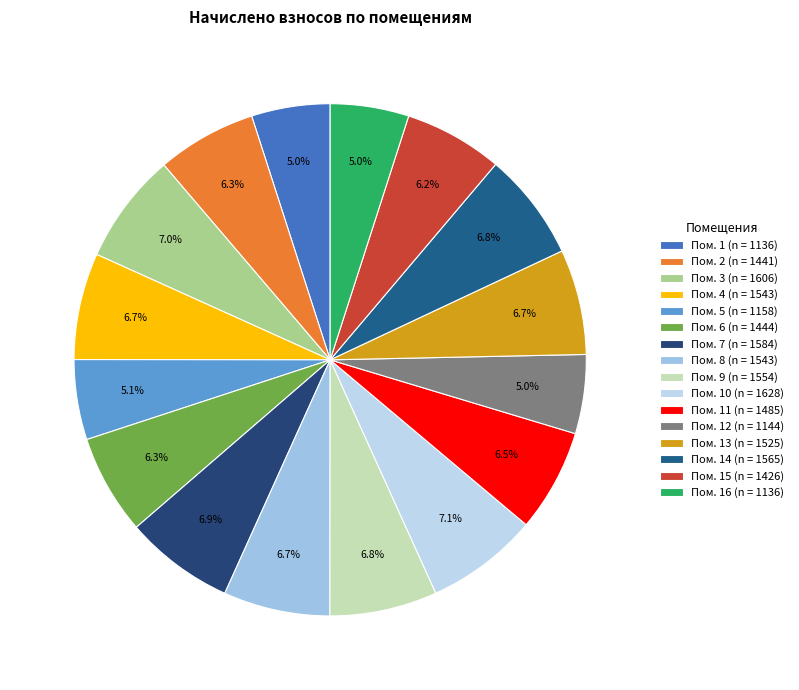

Is there any slice that represents more than half of the pie?

No